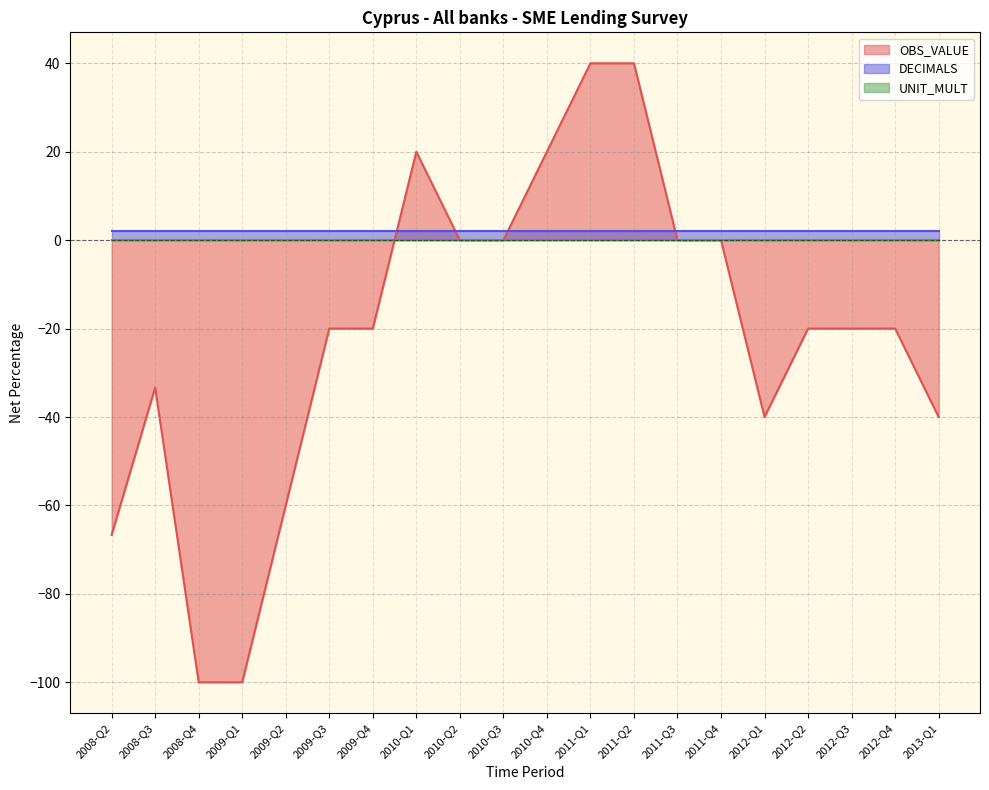

True or false: UNIT_MULT has a value of 0.0 at 2008-Q4.

True